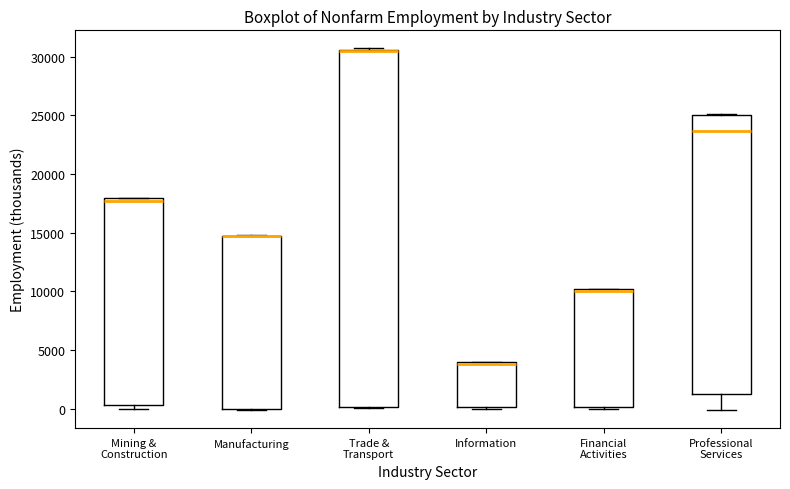

Reading left to right, read every box against the y-axis: the position of its median line, the range the box covers, and the ends of its whiskers. The values are not printed on the chart, so give them approximately, as read against the axis.

Mining & Construction: median 17500, box 500 to 18000, whiskers 0 to 18000
Manufacturing: median 14500 (drawn on the box's upper edge), box 0 to 14500, whiskers 0 to 15000
Trade & Transport: median 30500 (drawn on the box's upper edge), box 0 to 30500, whiskers 0 to 30500
Information: median 4000 (just below the box's upper edge), box 0 to 4000, whiskers 0 (just below the box's lower edge) to 4000
Financial Activities: median 10000 (just below the box's upper edge), box 0 to 10000, whiskers 0 (just below the box's lower edge) to 10000
Professional Services: median 23500, box 1500 to 25000, whiskers 0 to 25000